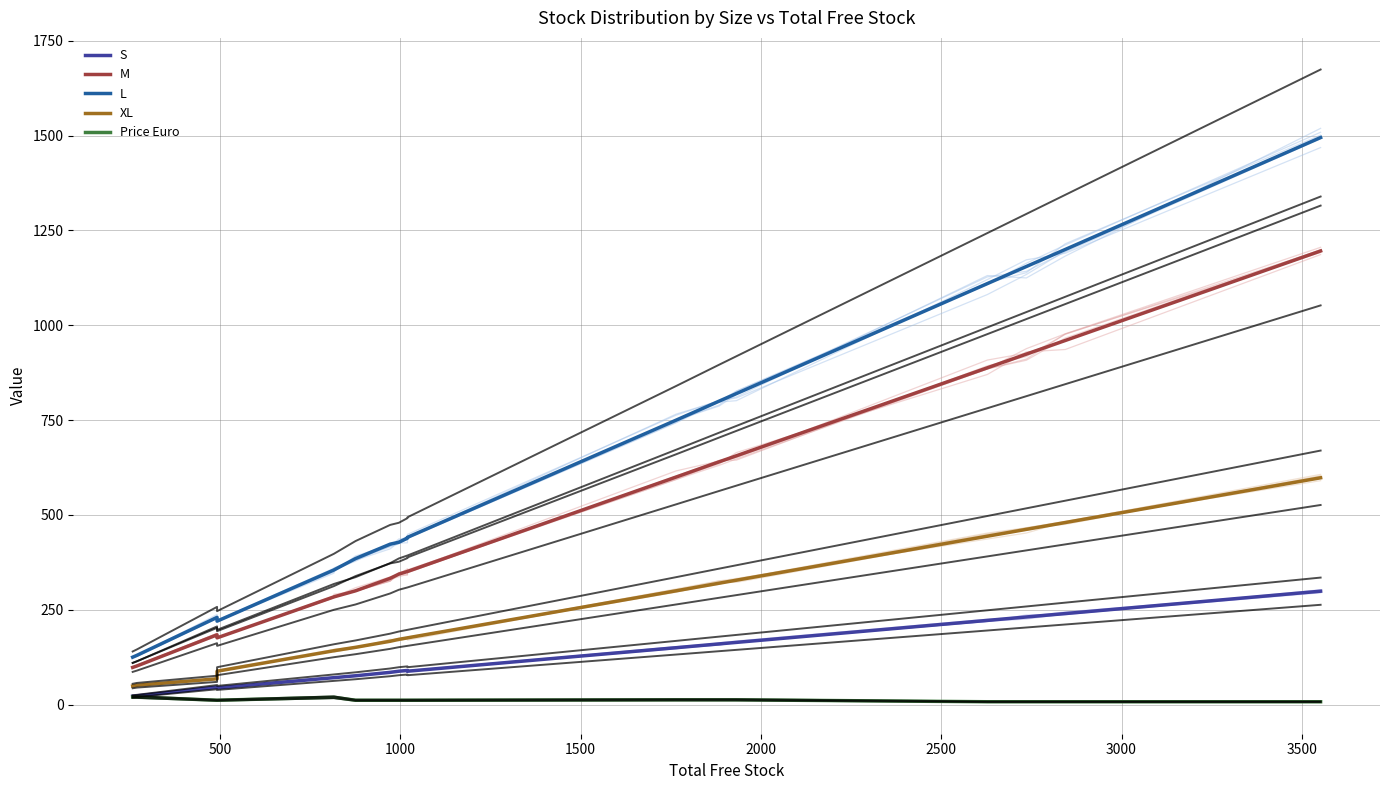

What is the smallest value displayed?

7.5